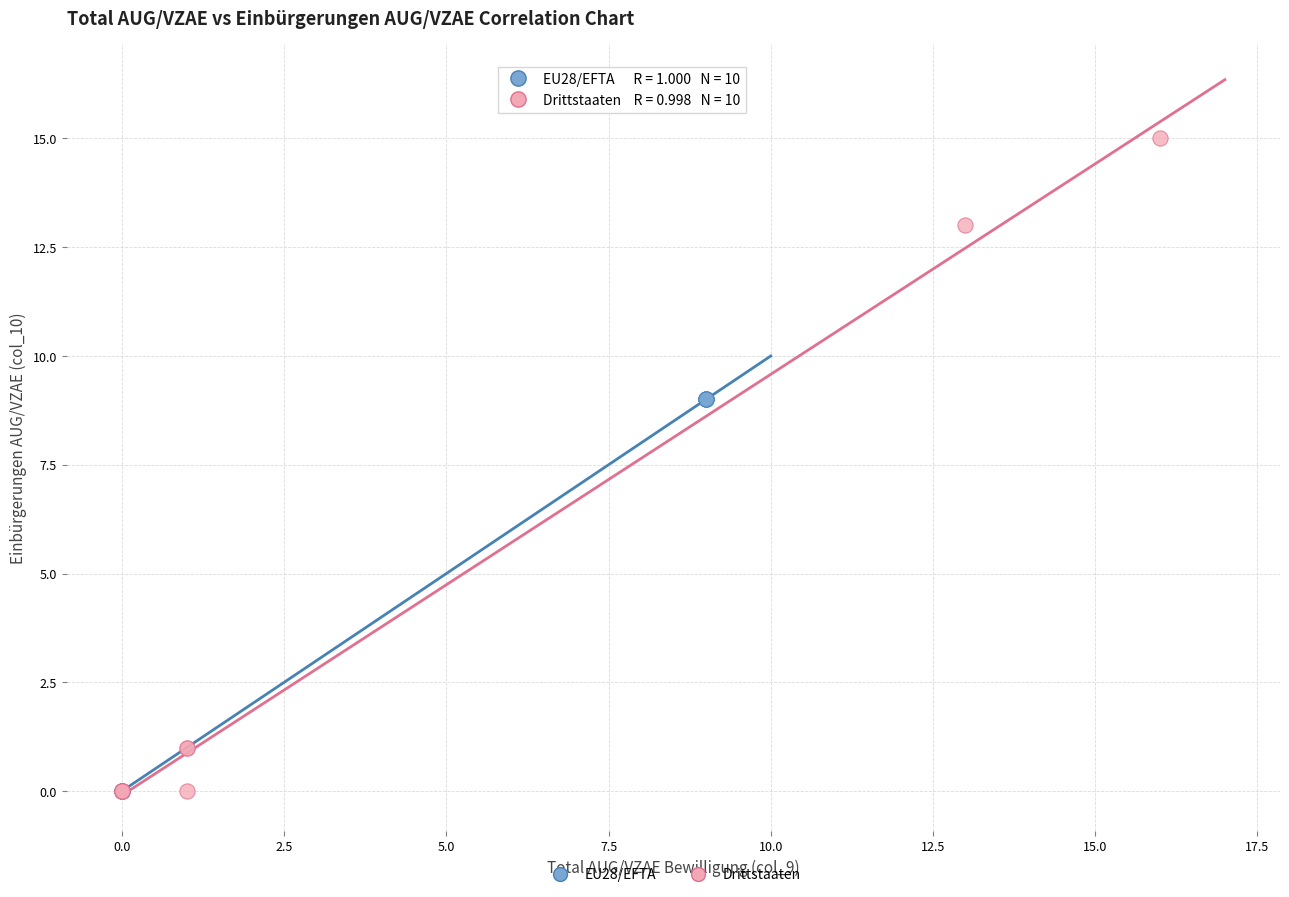

What are all the series names shown in the legend?

EU28/EFTA, Drittstaaten